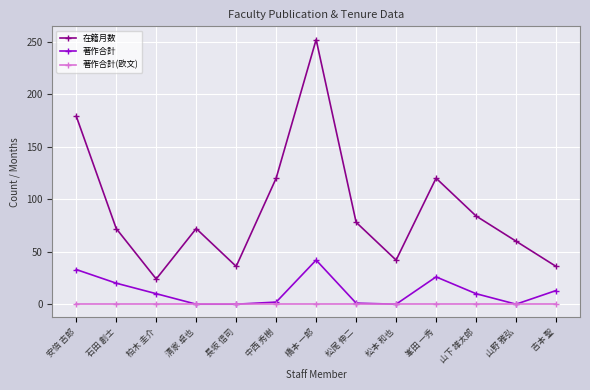

Rank the series by their maximum value, from highest to lowest.

在籍月数, 著作合計, 著作合計(欧文)